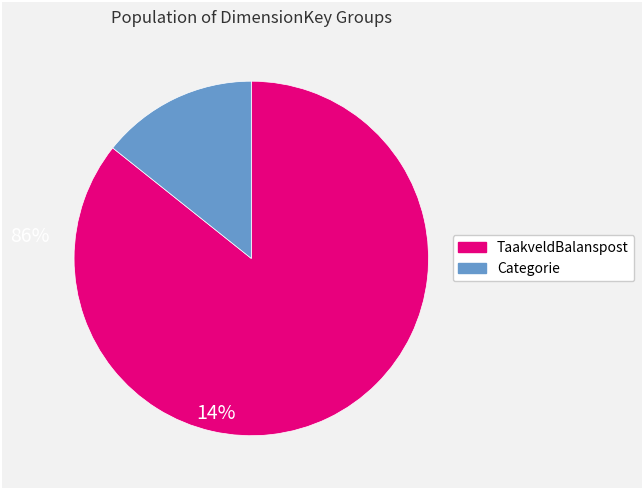

Count the number of slices in the pie.

2